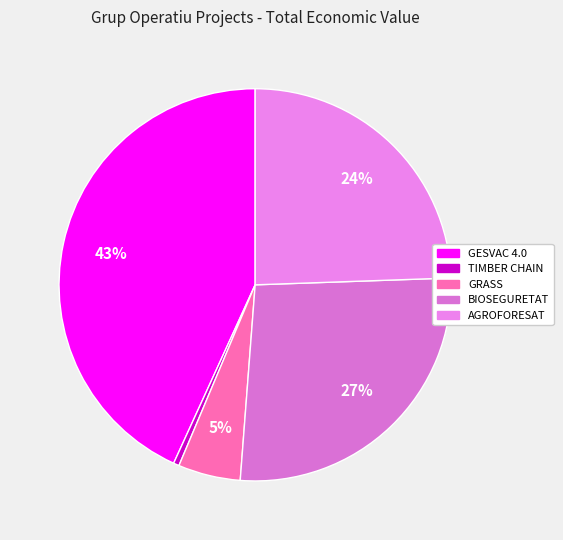

What is the largest slice in the pie chart?

GESVAC 4.0